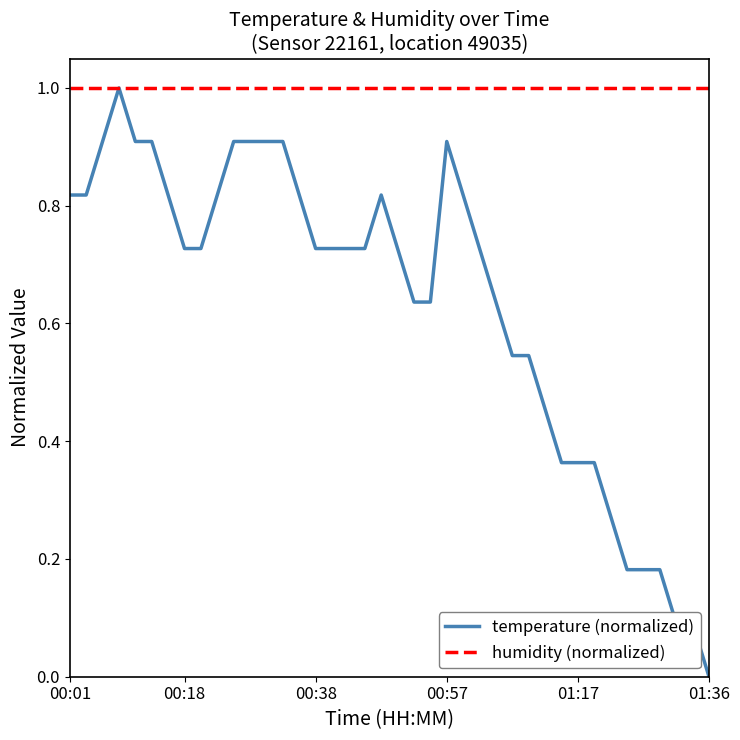

What is the maximum value for temperature (normalized)?

1.0